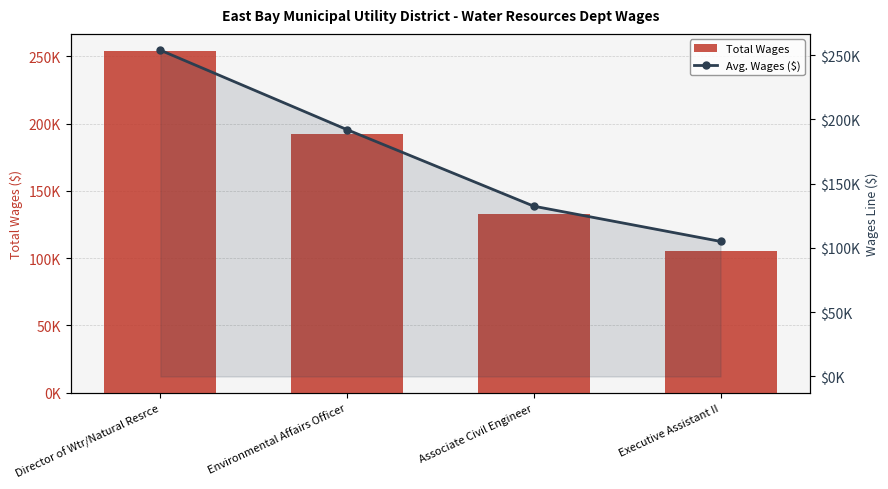

At which category does the chart reach its minimum across all series?

Executive Assistant II